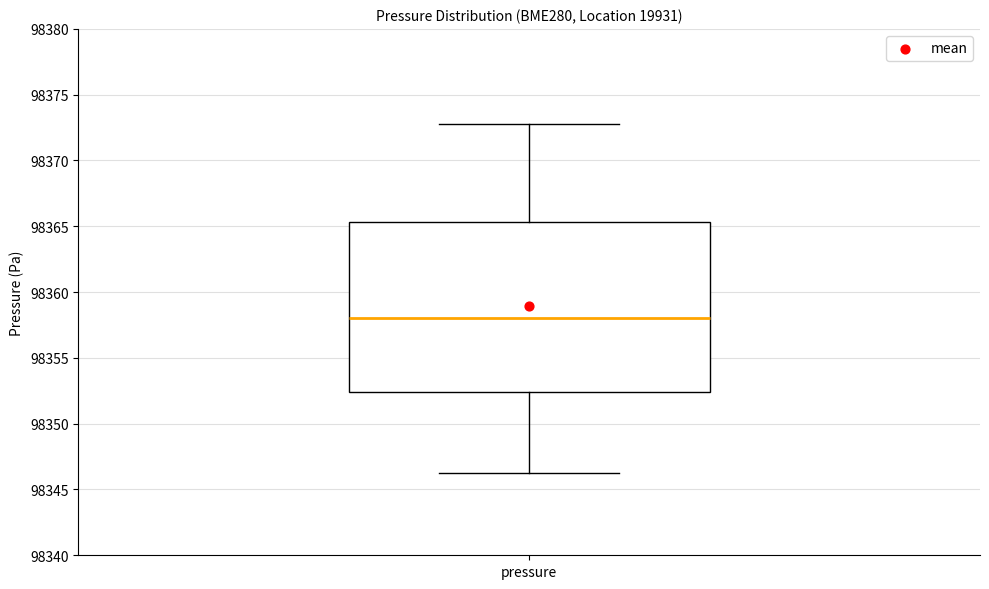

Transcribe this box plot: give where the median line is, the range the box spans, and where the two whiskers end, as read against the y-axis. The values are not printed on the chart, so give them approximately, as read against the axis.

median 98358.0, box 98352.5 to 98365.5, whiskers 98346.0 to 98373.0